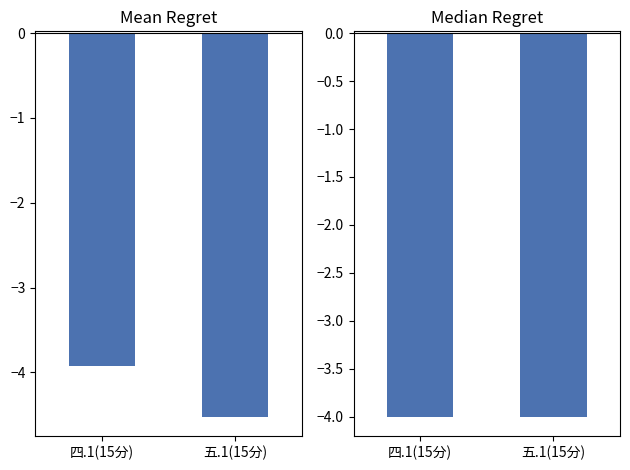

What is the sum of all Mean Regret values?

-8.4